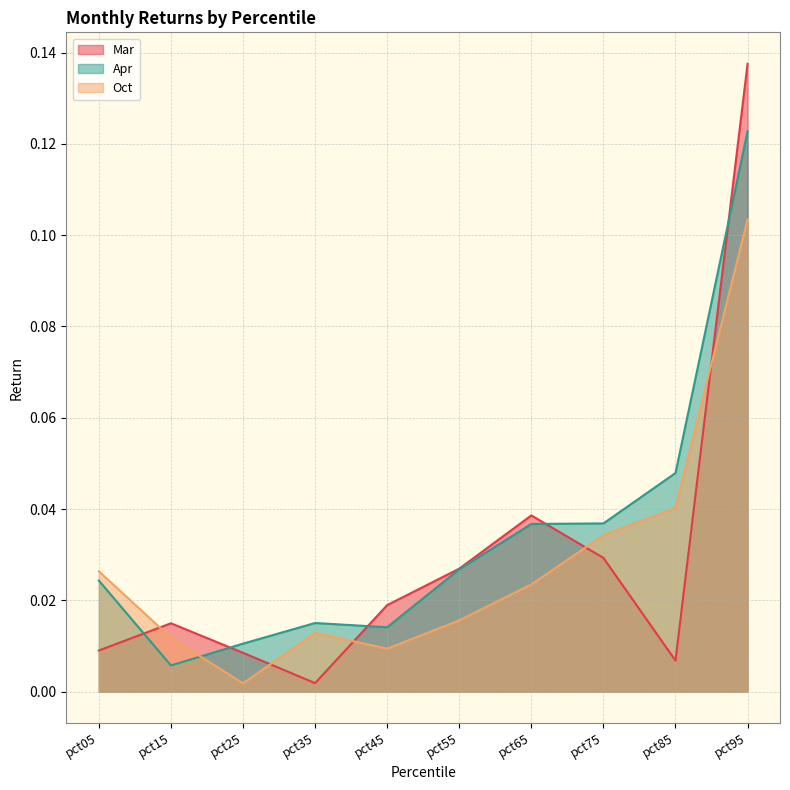

What is the total value across all series at pct05?

0.1